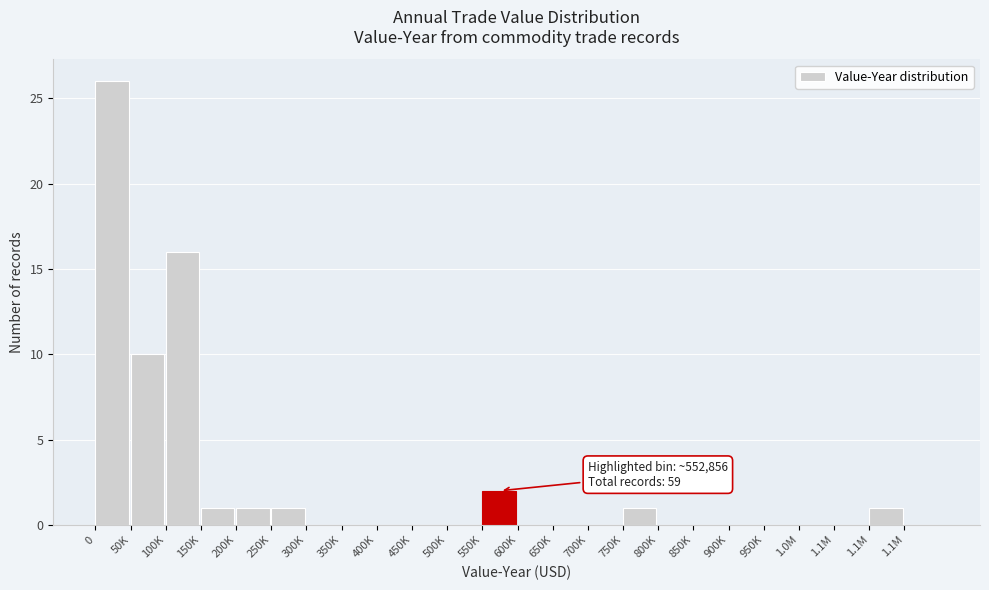

Count the number of categories in the chart.

24